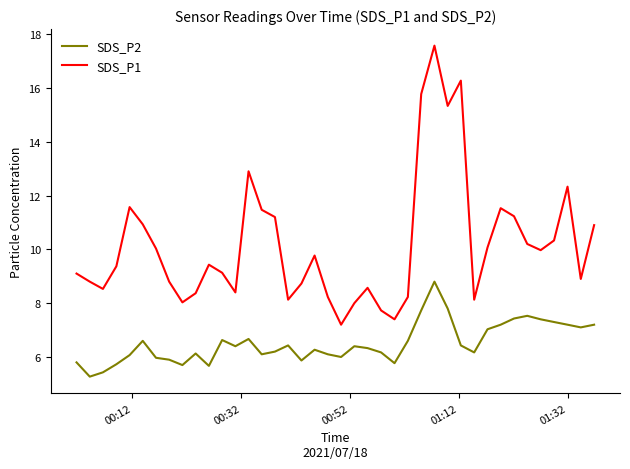

Which series has the largest total across all categories?

SDS_P1